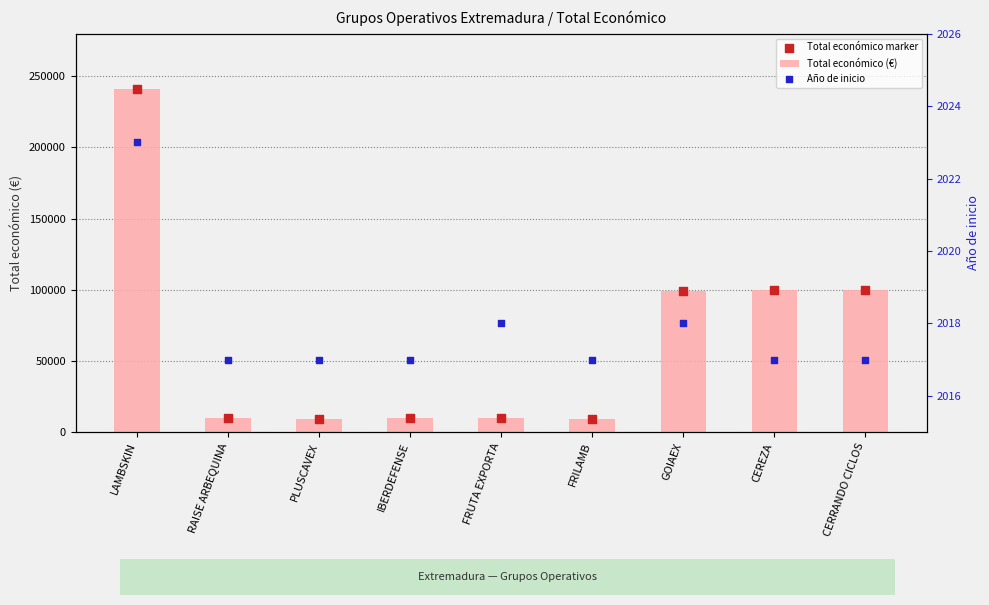

Which series has the largest Y range (max minus min)?

Total económico (€)